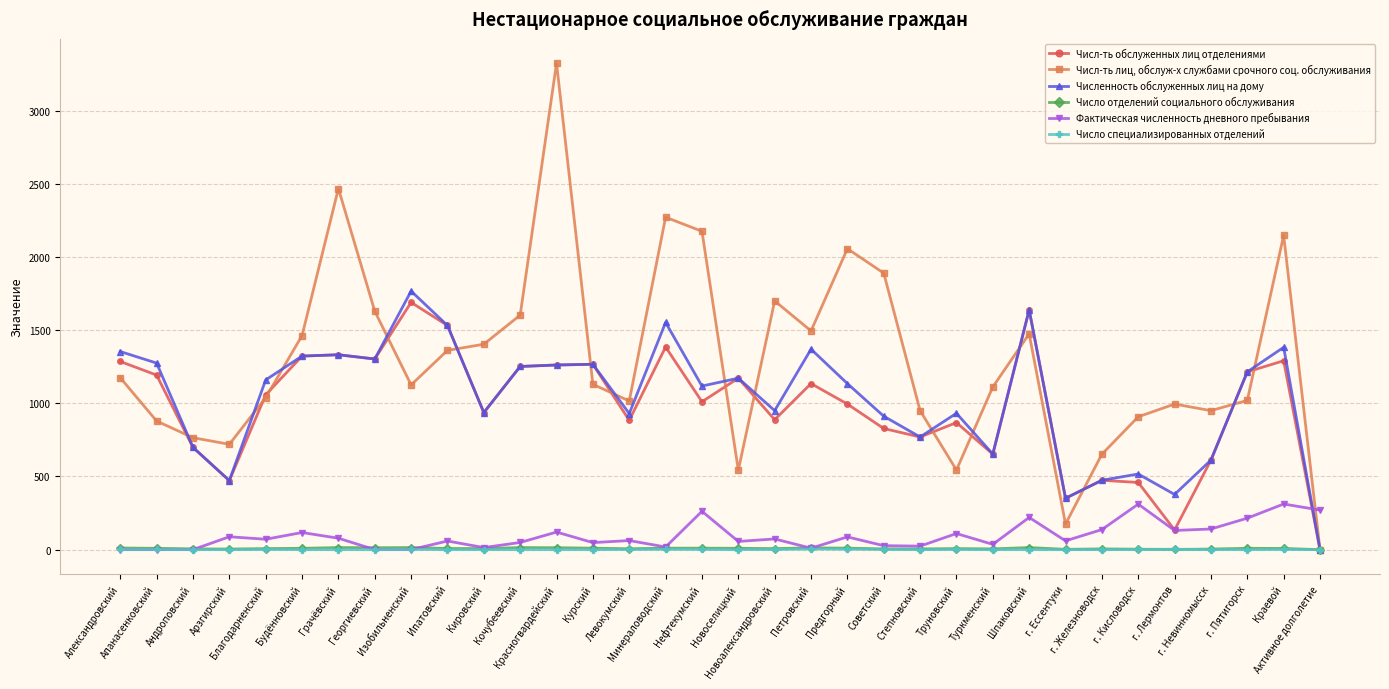

The value of Численность обслуженных лиц на дому at Советский is 1518. True or false?

False